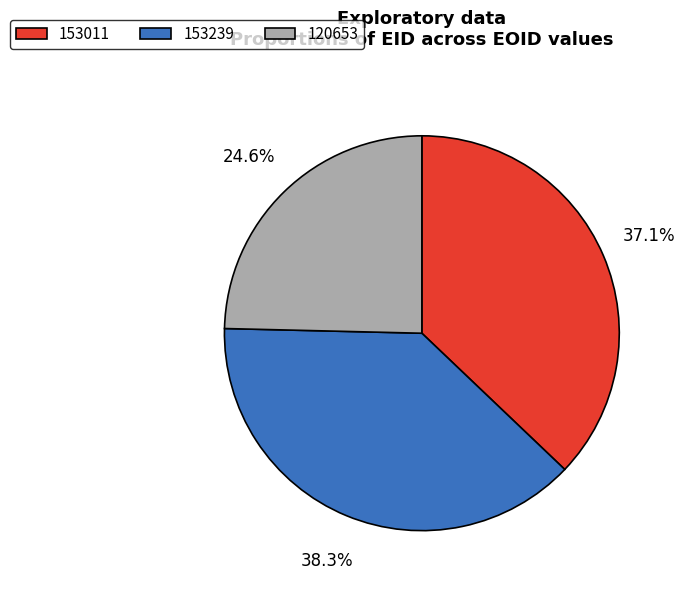

To the nearest percent, what is the difference between the 153239 and 120653 slice percentages?

14%